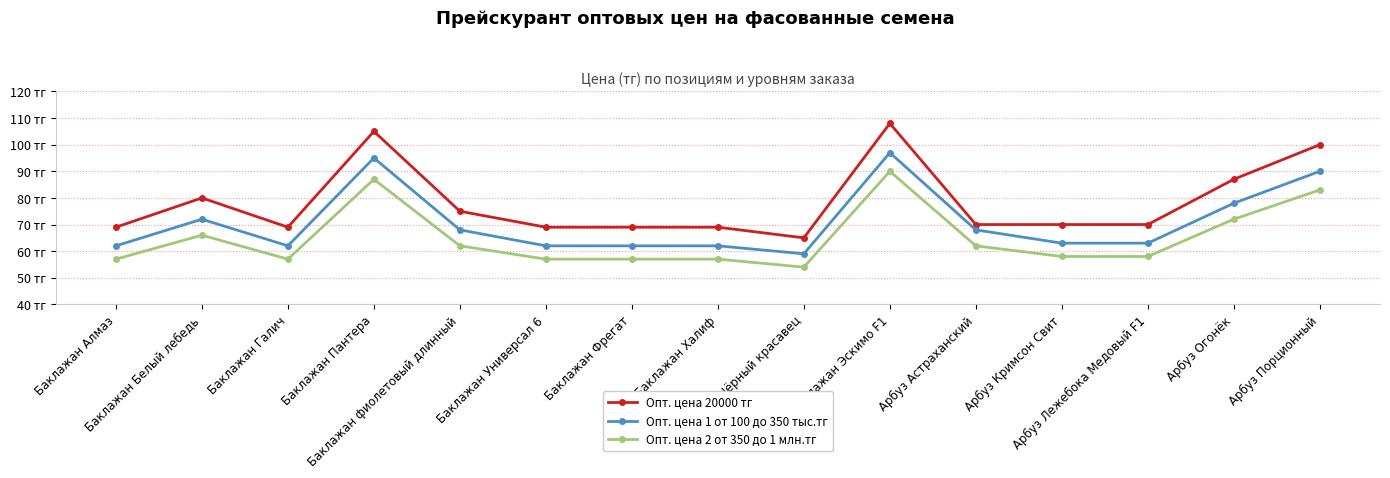

What are all the series names shown in the legend?

Опт. цена 20000 тг, Опт. цена 1 от 100 до 350 тыс.тг, Опт. цена 2 от 350 до 1 млн.тг